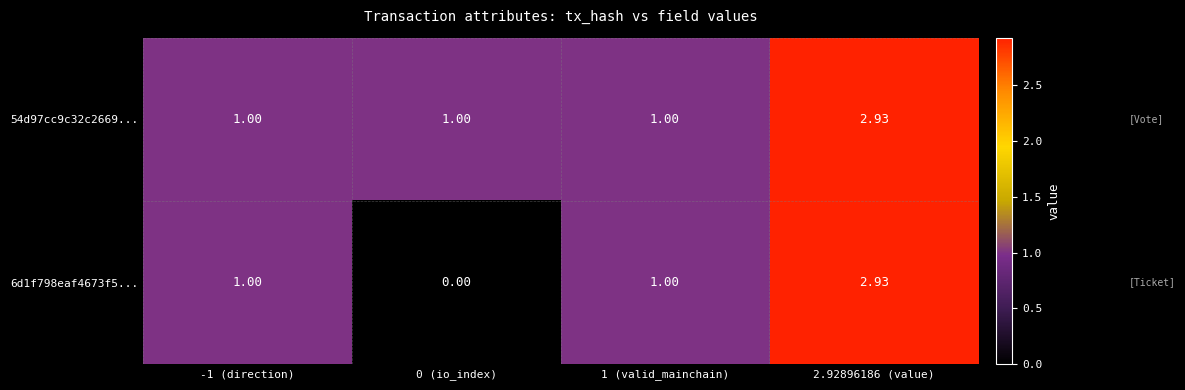

Is the value of 6d1f798eaf4673f5... at 0 (io_index) greater than the value of 54d97cc9c32c2669... at 2.92896186 (value)?

No